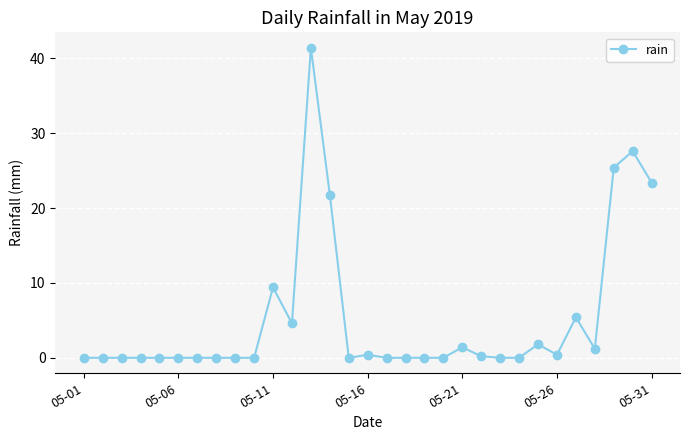

What is the greatest value displayed?

41.4